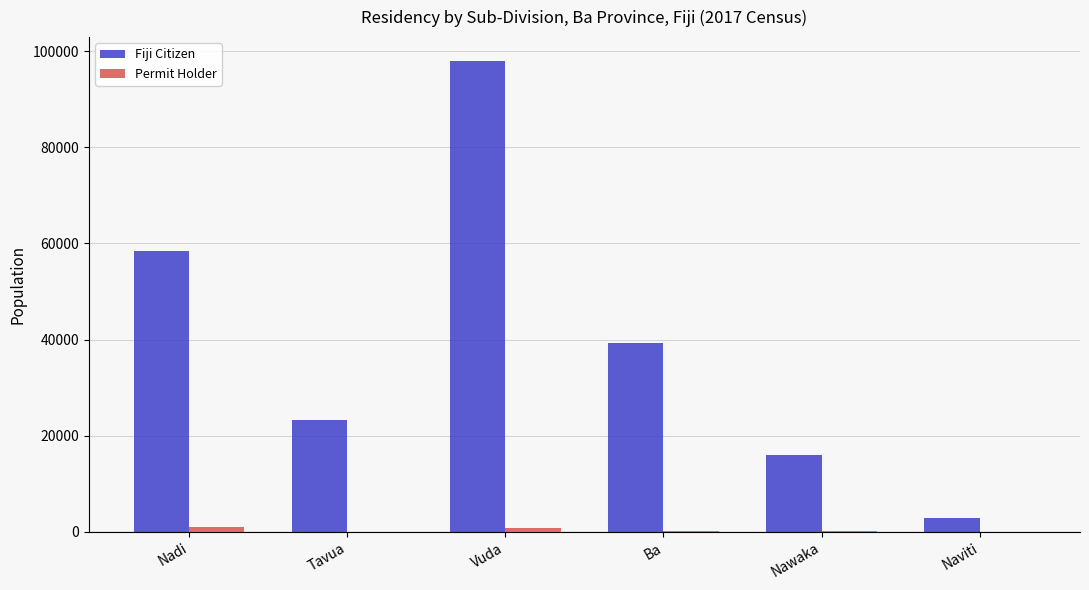

Which series changed the most between Nawaka and Naviti?

Fiji Citizen